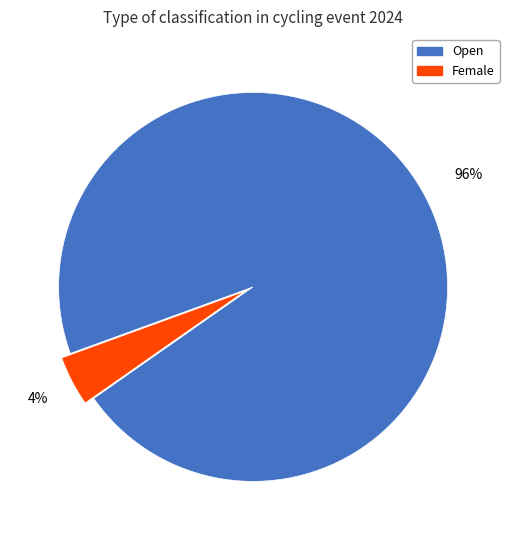

To the nearest percent, what portion does Open represent?

96%